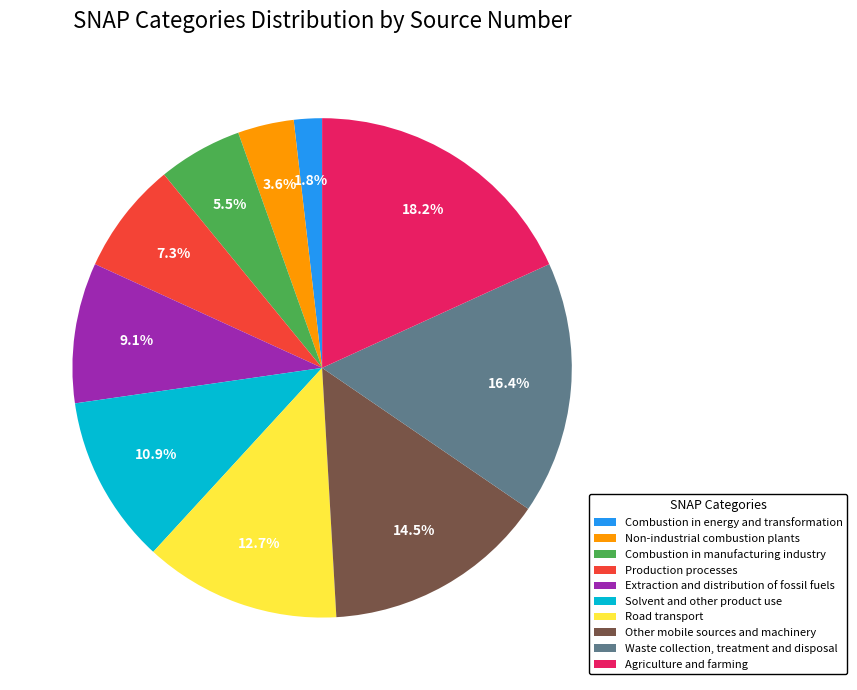

Is it true that Waste collection, treatment and disposal is 8% of the pie?

False